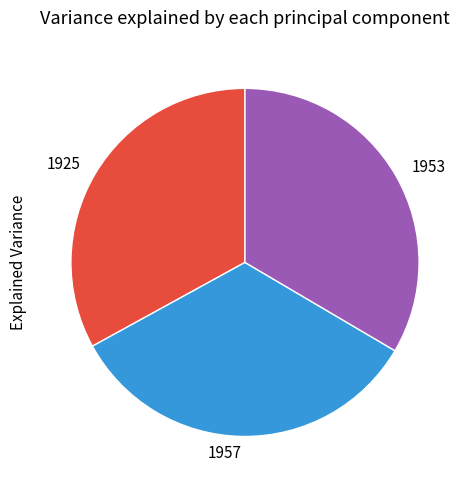

Is there any slice that represents more than half of the pie?

No